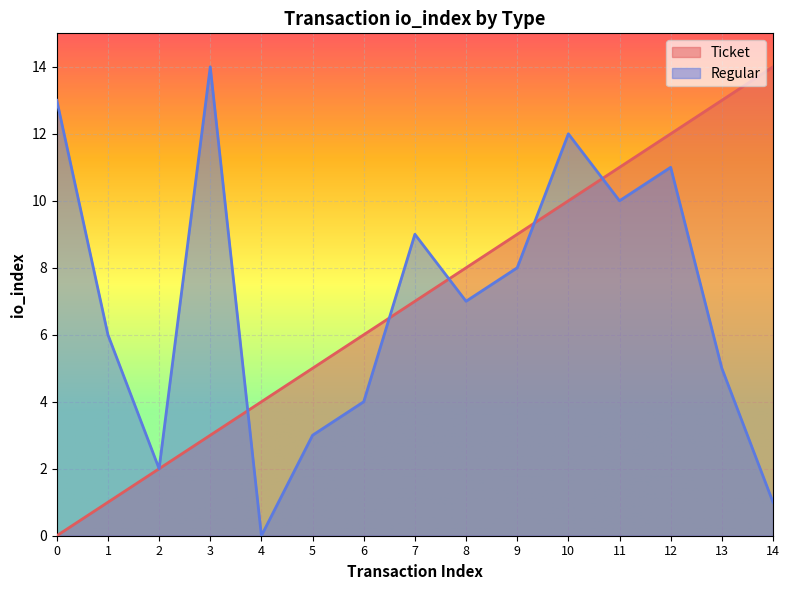

Reading right to left, what are all the values shown in this chart?

Ticket: 14=14	13=13	12=12	11=11	10=10	9=9	8=8	7=7	6=6	5=5	4=4	3=3	2=2	1=1	0=0
Regular: 14=1	13=5	12=11	11=10	10=12	9=8	8=7	7=9	6=4	5=3	4=0	3=14	2=2	1=6	0=13